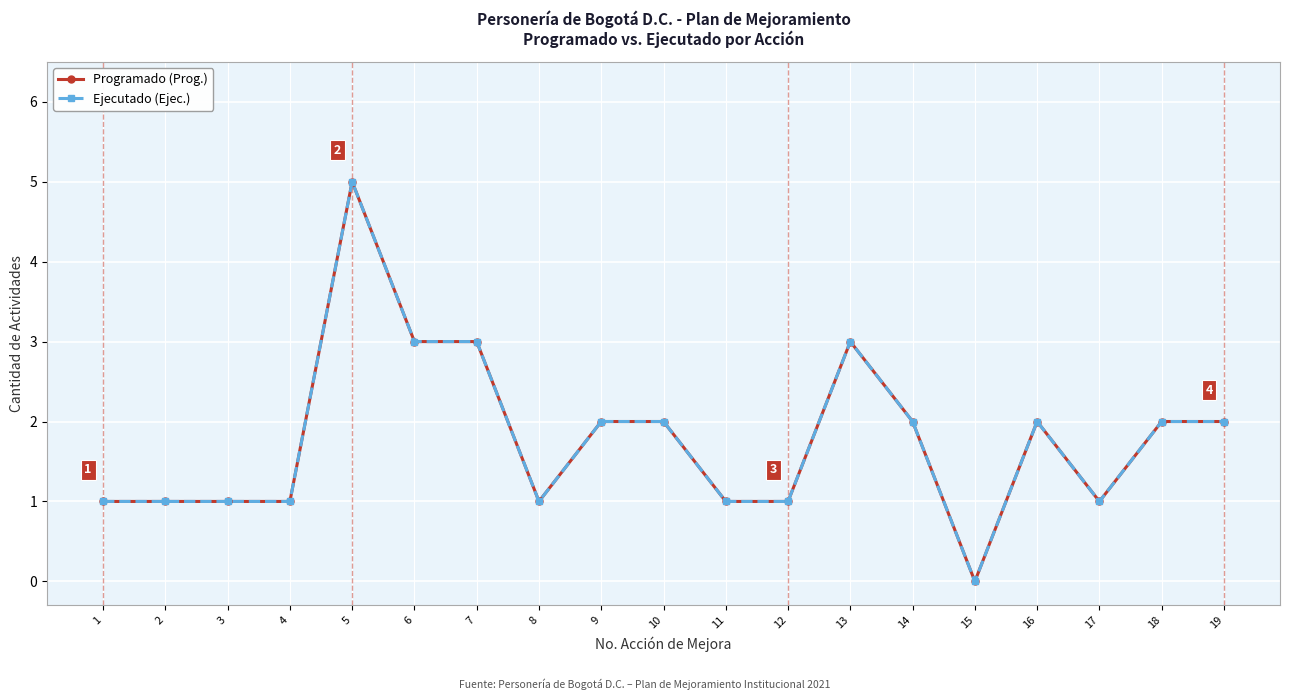

At which label does Programado (Prog.) reach its peak?

5